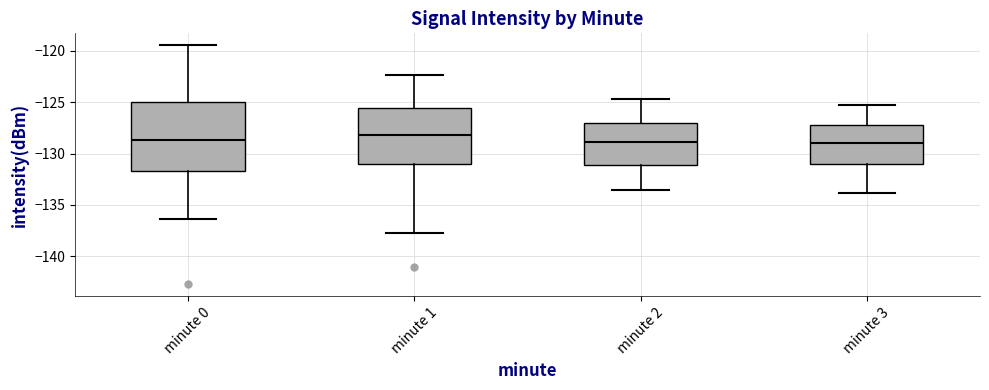

Comparing the boxes themselves (not the whiskers), which one is the tallest?

minute 0